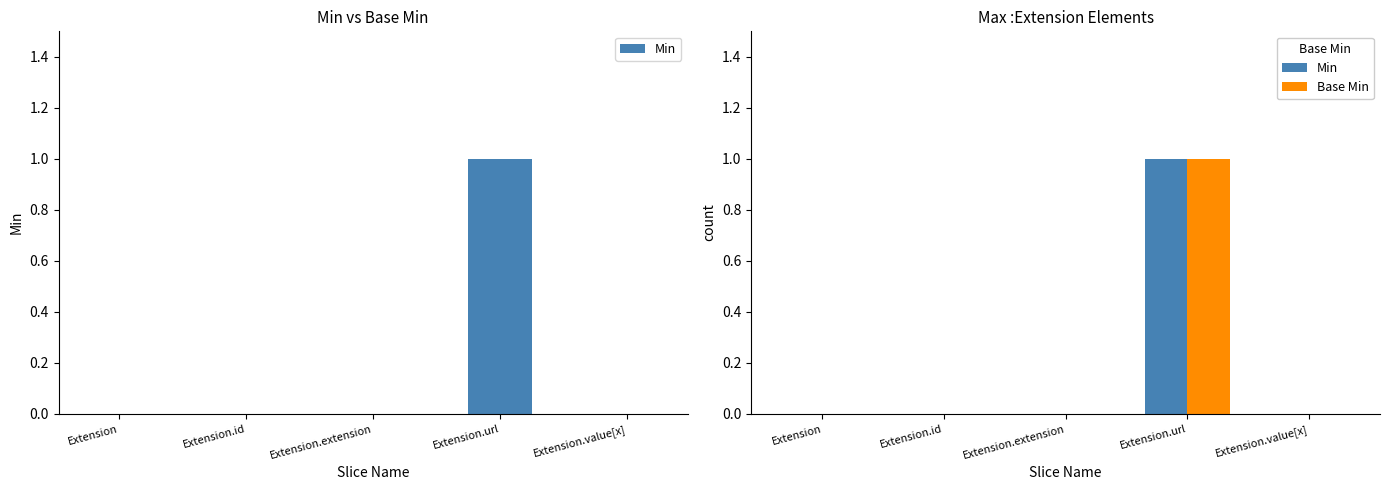

Rank the categories by Base Min value from highest to lowest.

Extension.url, Extension, Extension.id, Extension.extension, Extension.value[x]